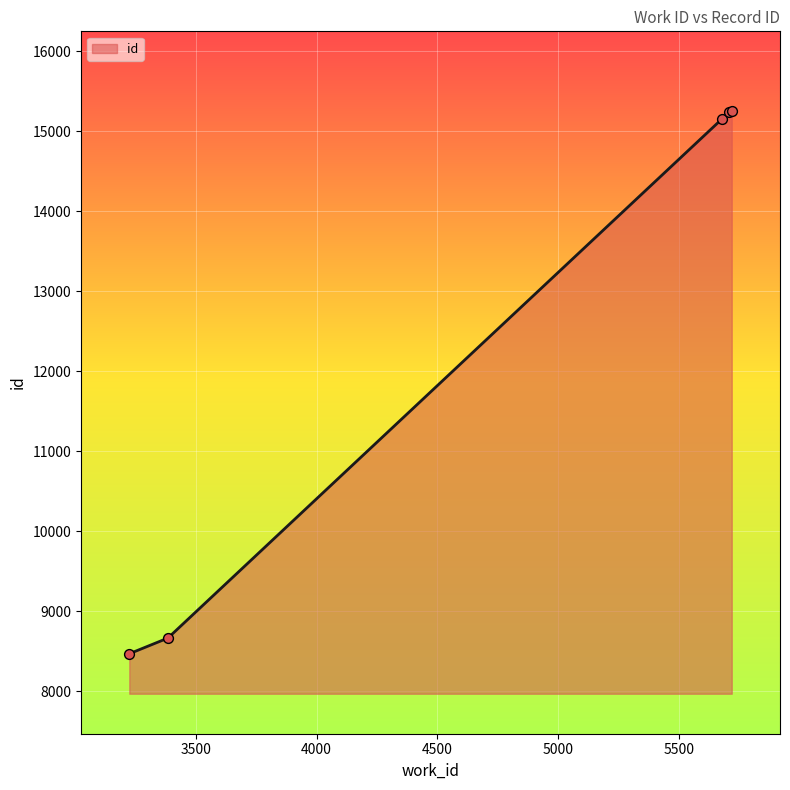

True or false: there are more than 2 points higher than both neighbors.

False